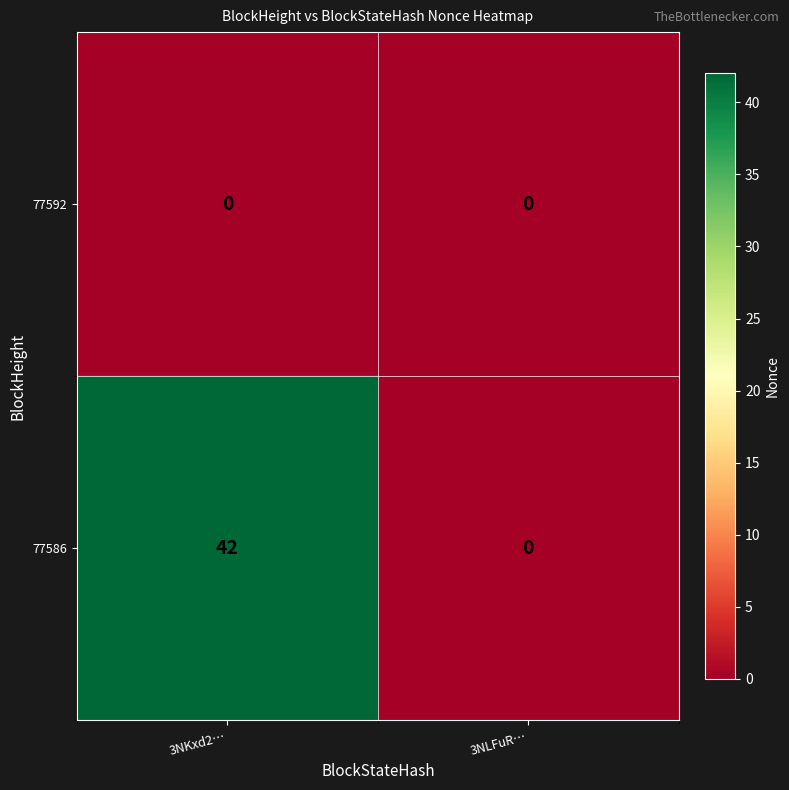

At 3NKxd2…, list the series in order from largest to smallest.

77586, 77592